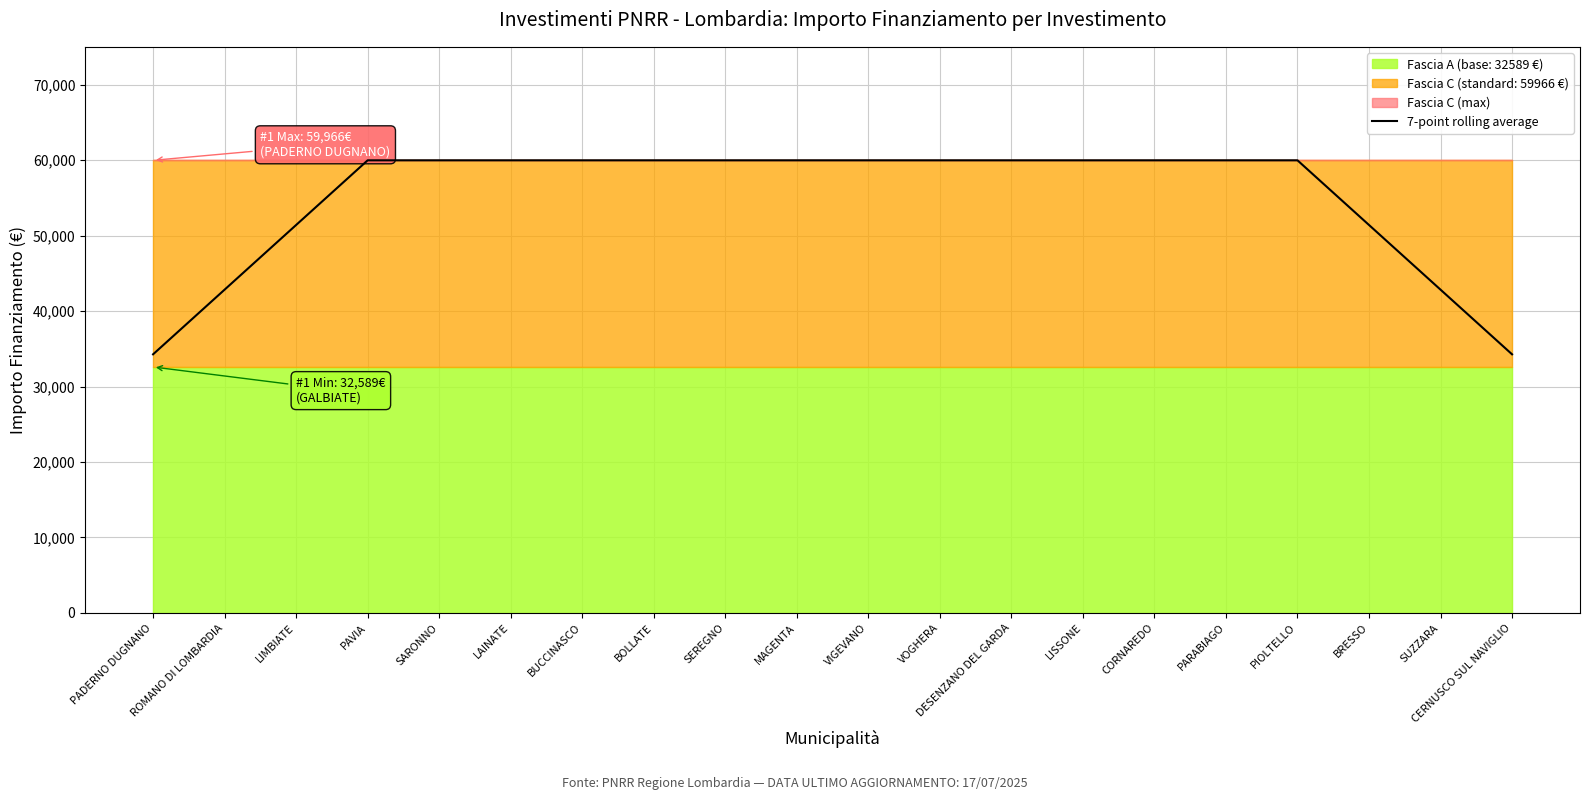

The 7-point rolling average series shows 106076.9 at VIGEVANO. True or false?

False